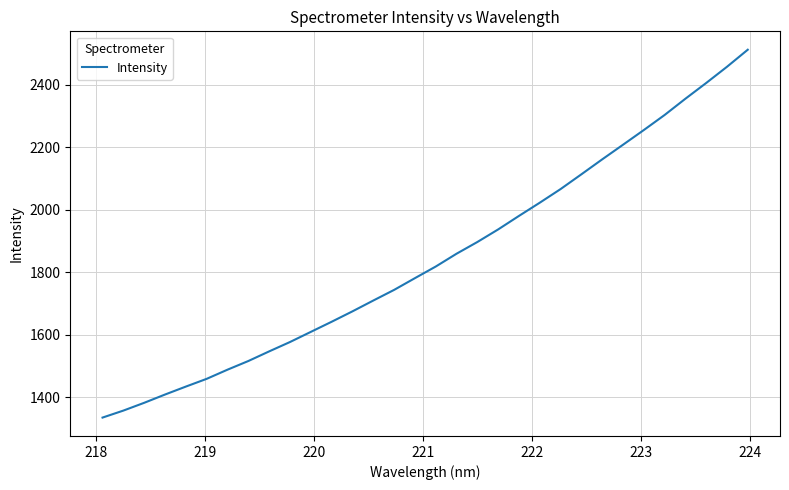

What is the difference between the second highest and minimum values?

1122.4